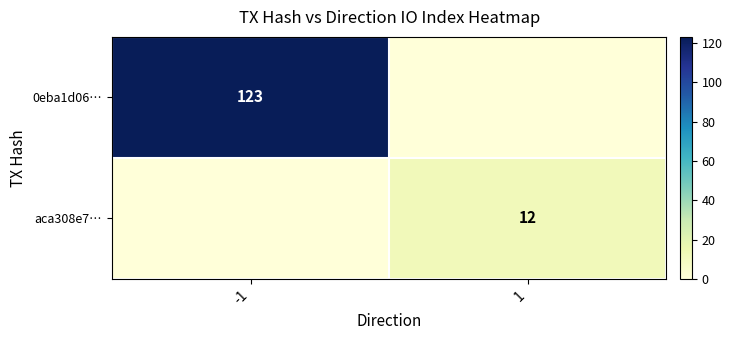

True or false: aca308e7… has a value of 21 at 1.

False